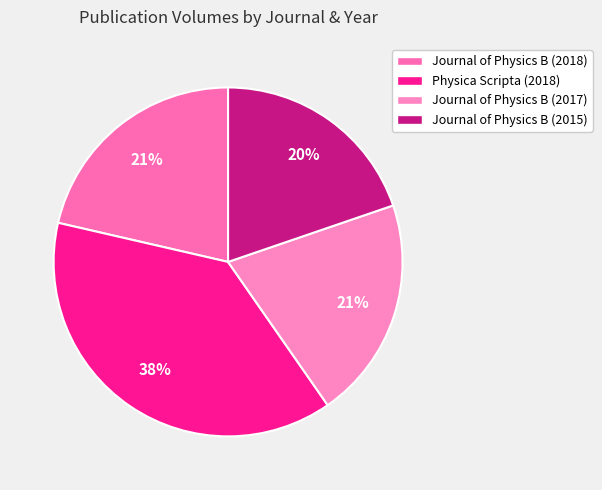

Which slice is the largest?

Physica Scripta (2018)